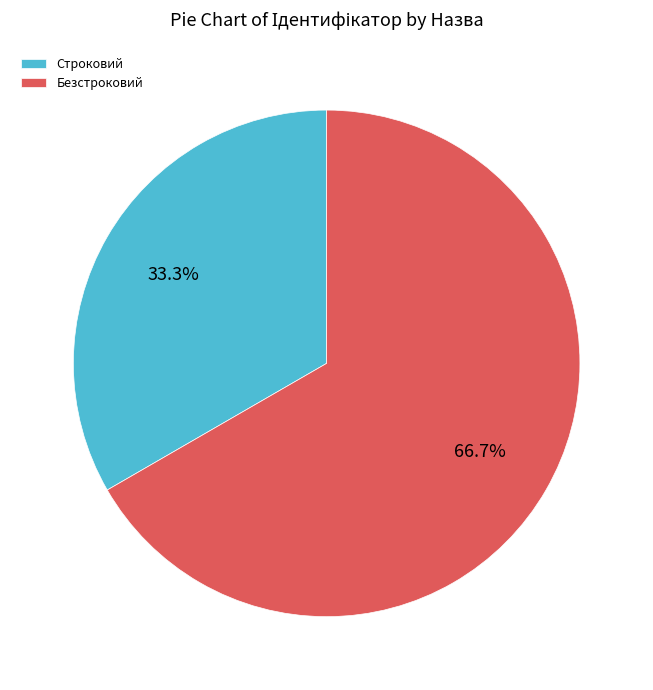

Which has a higher value, Строковий or Безстроковий?

Безстроковий